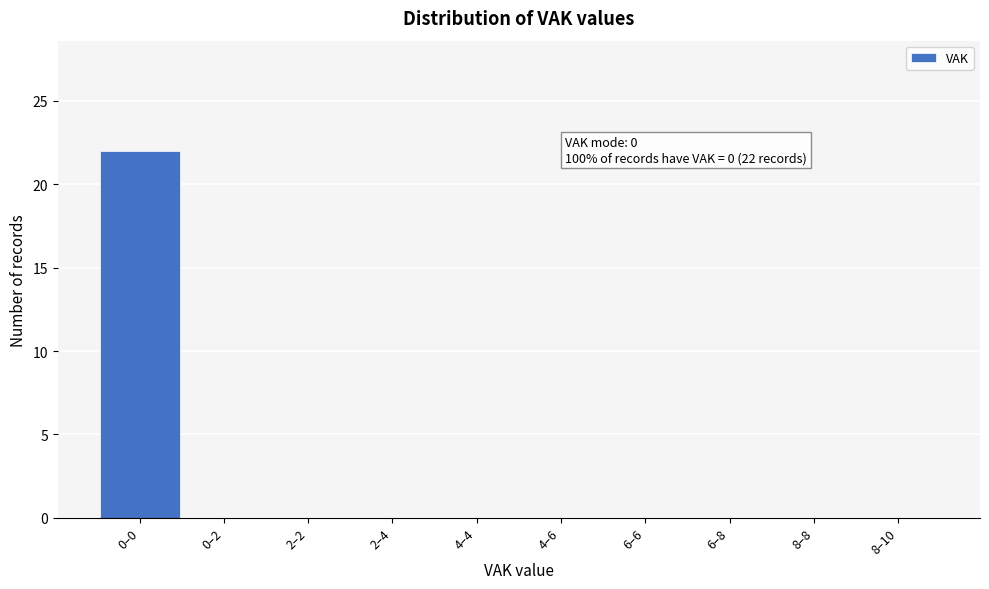

Reading left to right, list all the values displayed in this chart.

0–0=22	0–2=0	2–2=0	2–4=0	4–4=0	4–6=0	6–6=0	6–8=0	8–8=0	8–10=0